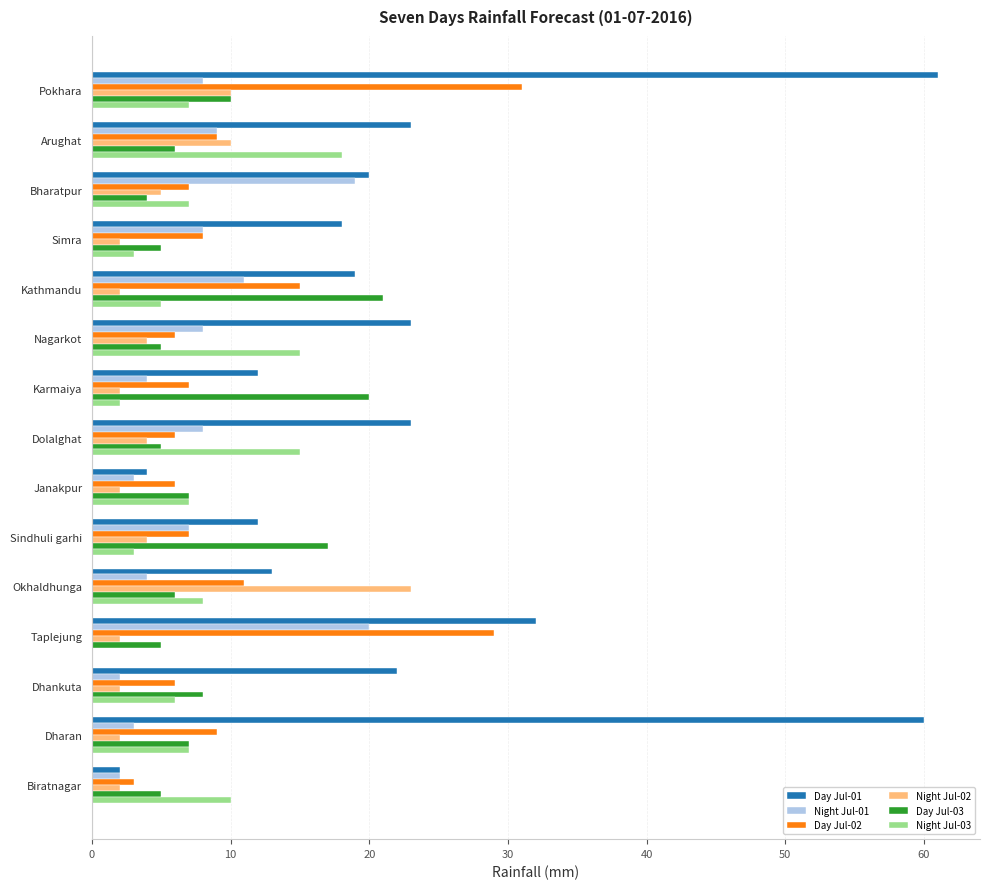

Between Arughat and Dhankuta, which series saw the biggest shift?

Night Jul-03